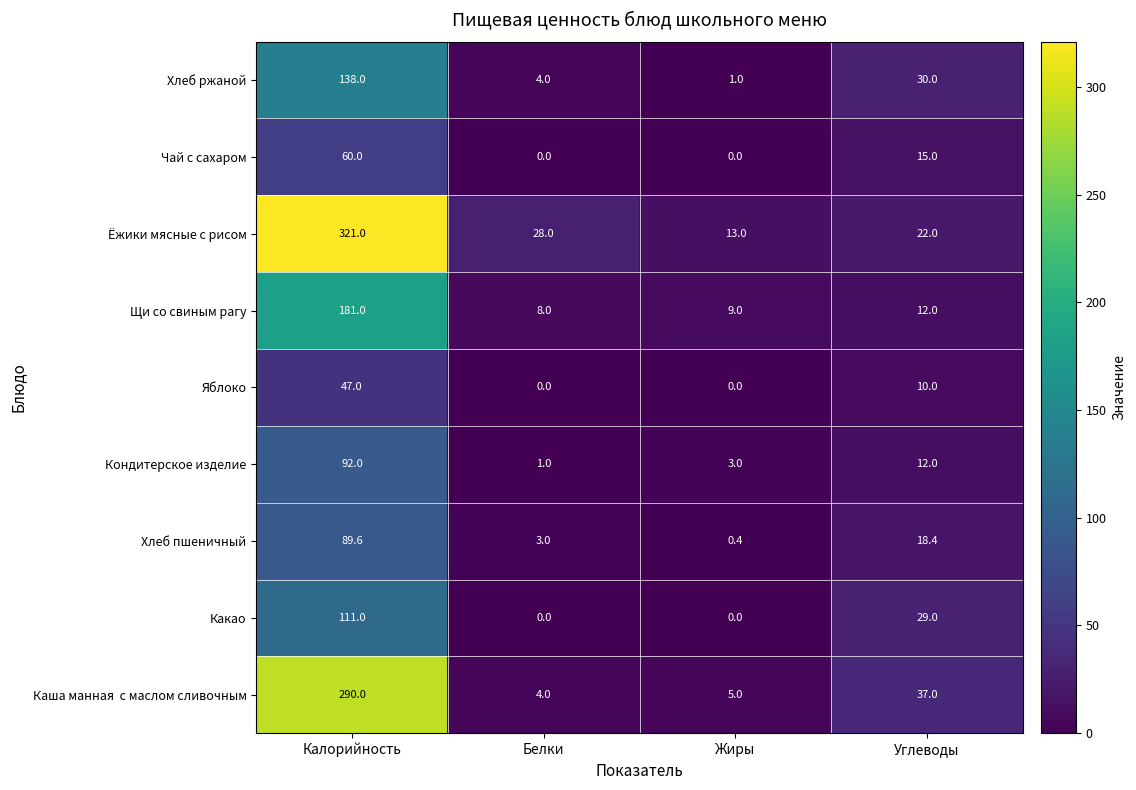

At which category does the chart reach its peak across all series?

Калорийность